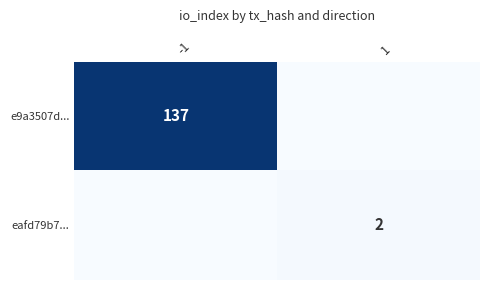

Between 1 and -1, which is larger?

-1